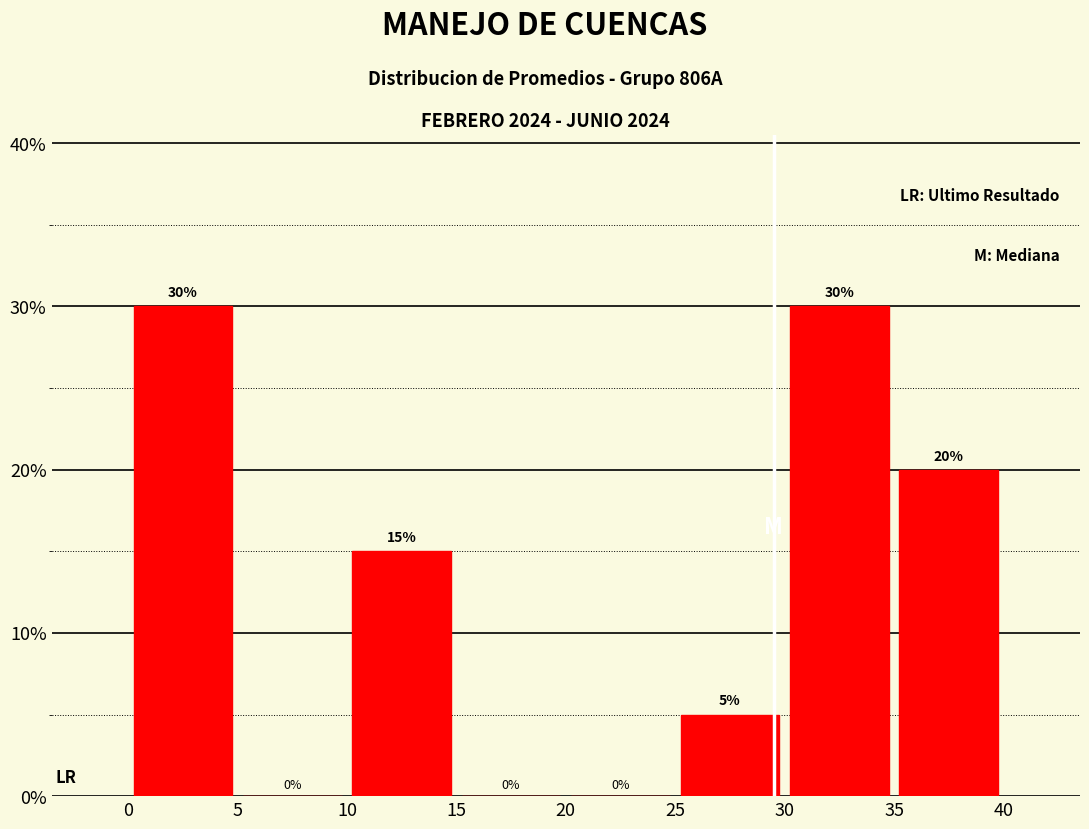

Reading left to right, list every bar in this chart as the range it spans on the x-axis followed by its height.

0 to 5: 30
5 to 10: 0
10 to 15: 15
15 to 20: 0
20 to 25: 0
25 to 30: 5
30 to 35: 30
35 to 40: 20